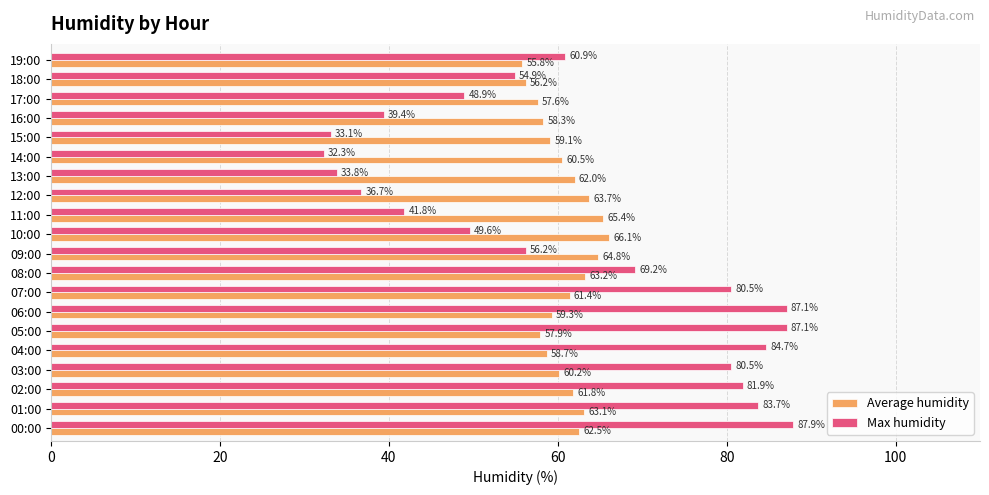

Is the value of Average humidity at 17:00 greater than the value of Max humidity at 11:00?

Yes